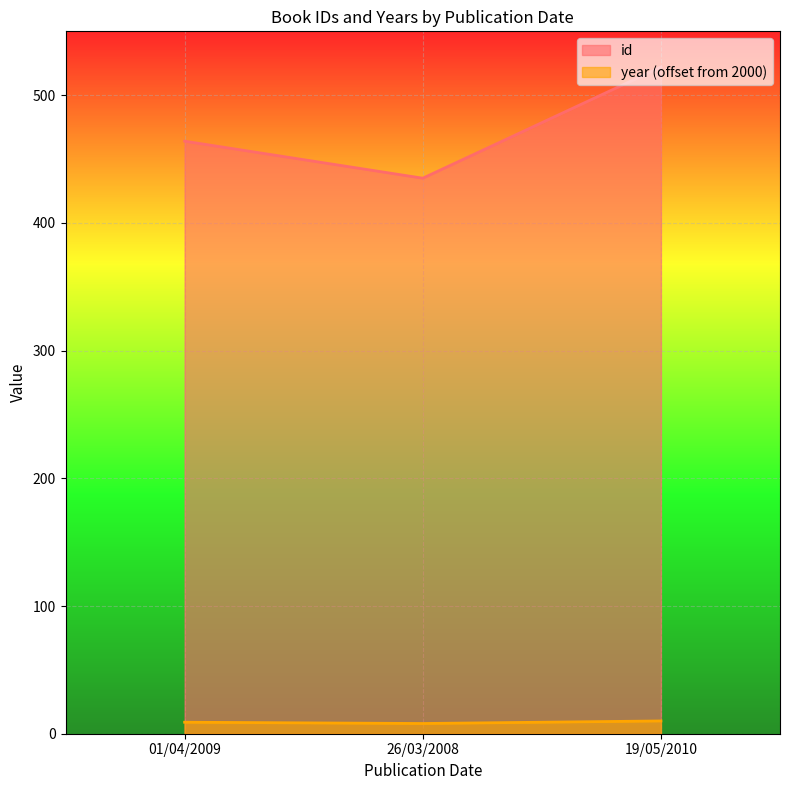

What is the lowest value of the year series?

8